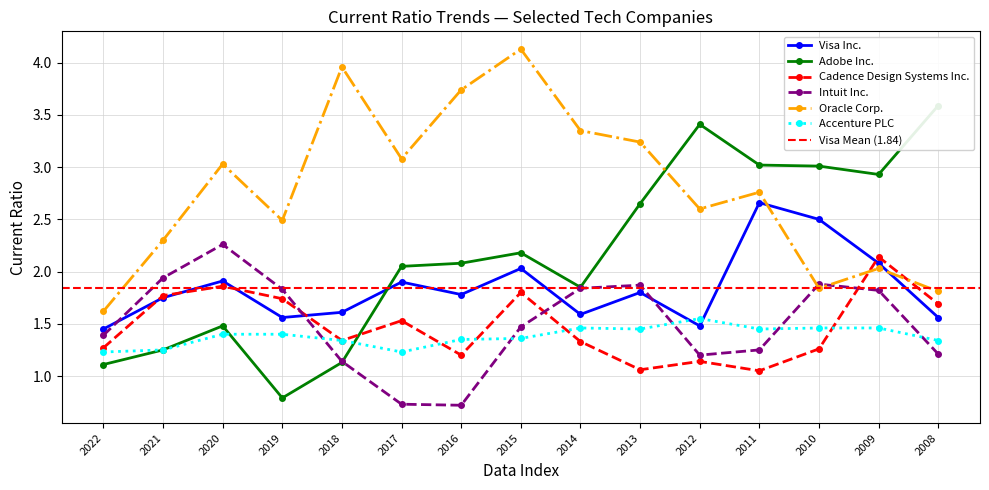

Where is the first local maximum for Oracle Corp.?

2020